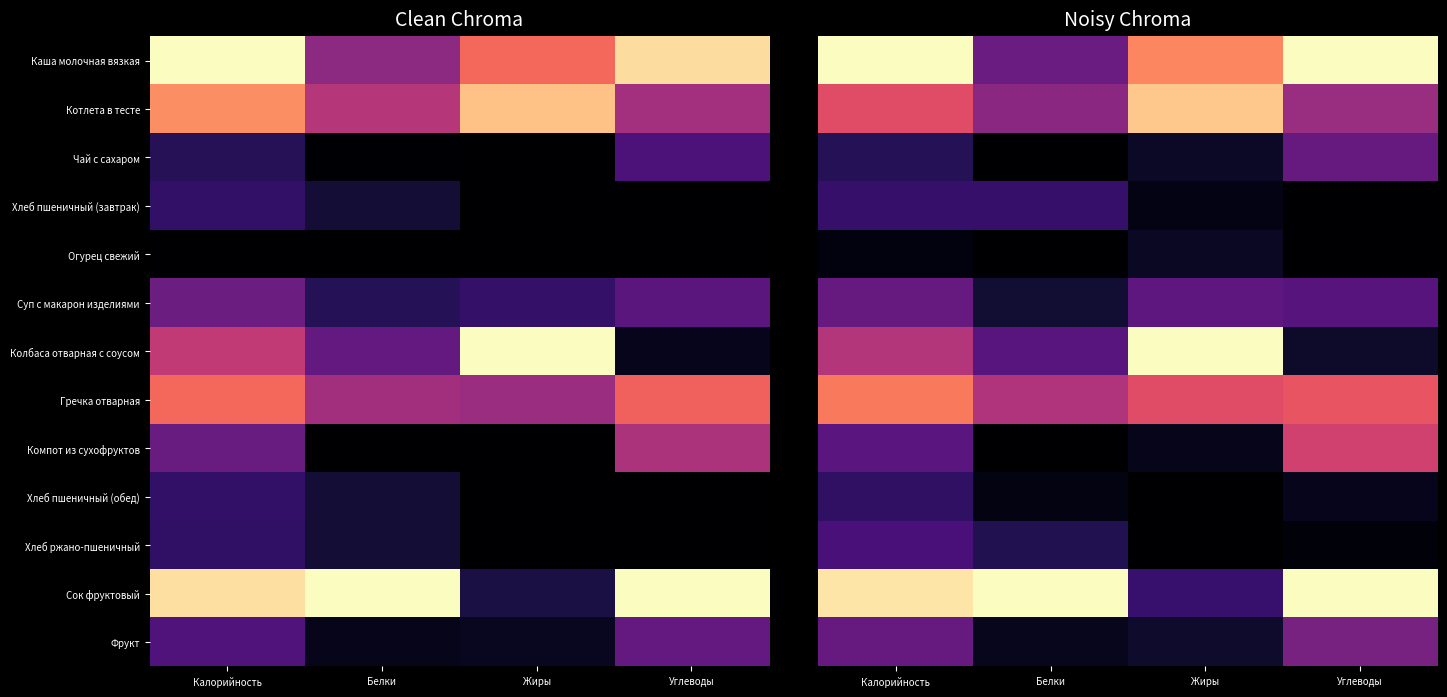

How many series are shown in this chart?

13